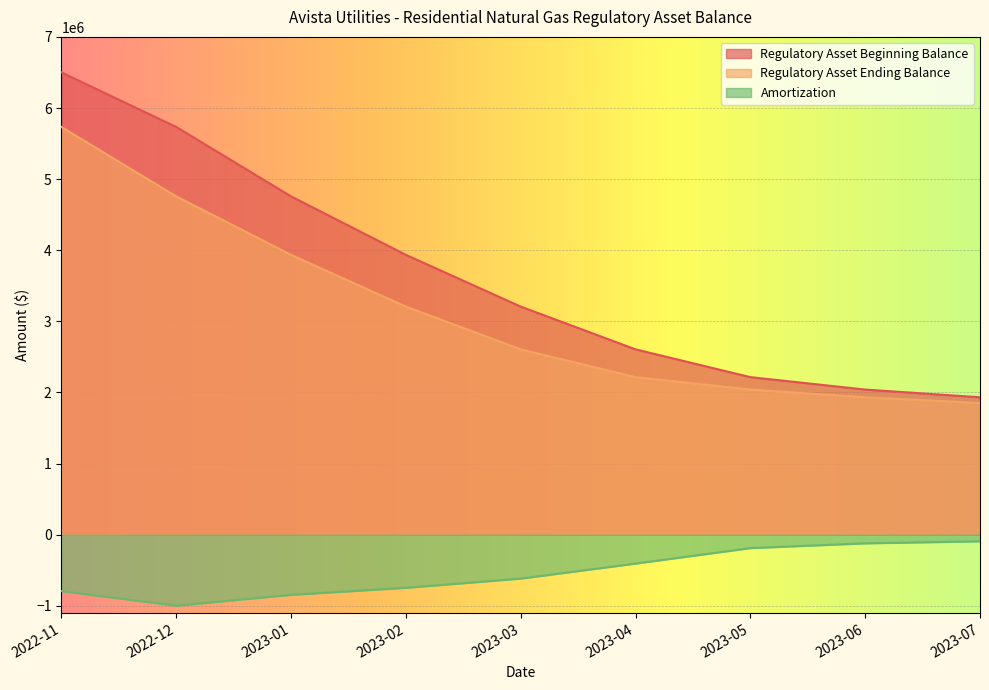

How many data points does each series have?

9